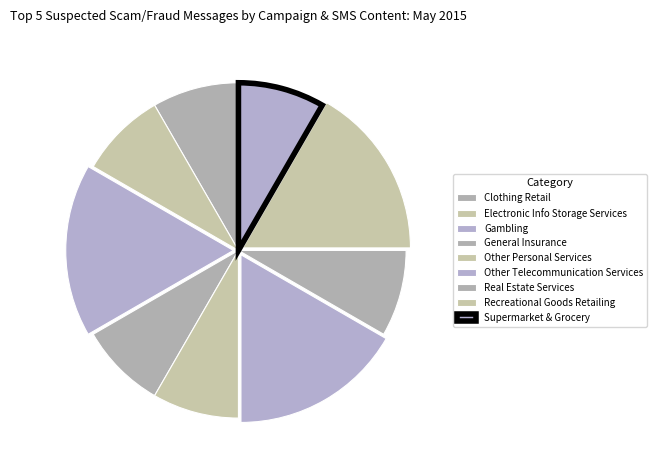

Is it true that Real Estate Services is 8% of the pie?

True